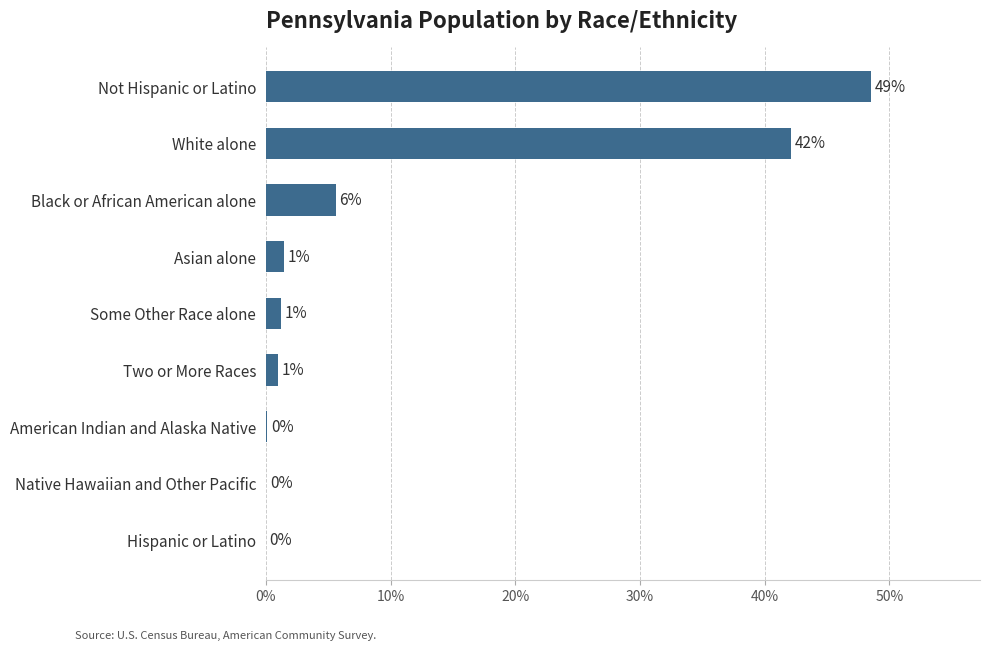

How many distinct data groups are displayed?

1